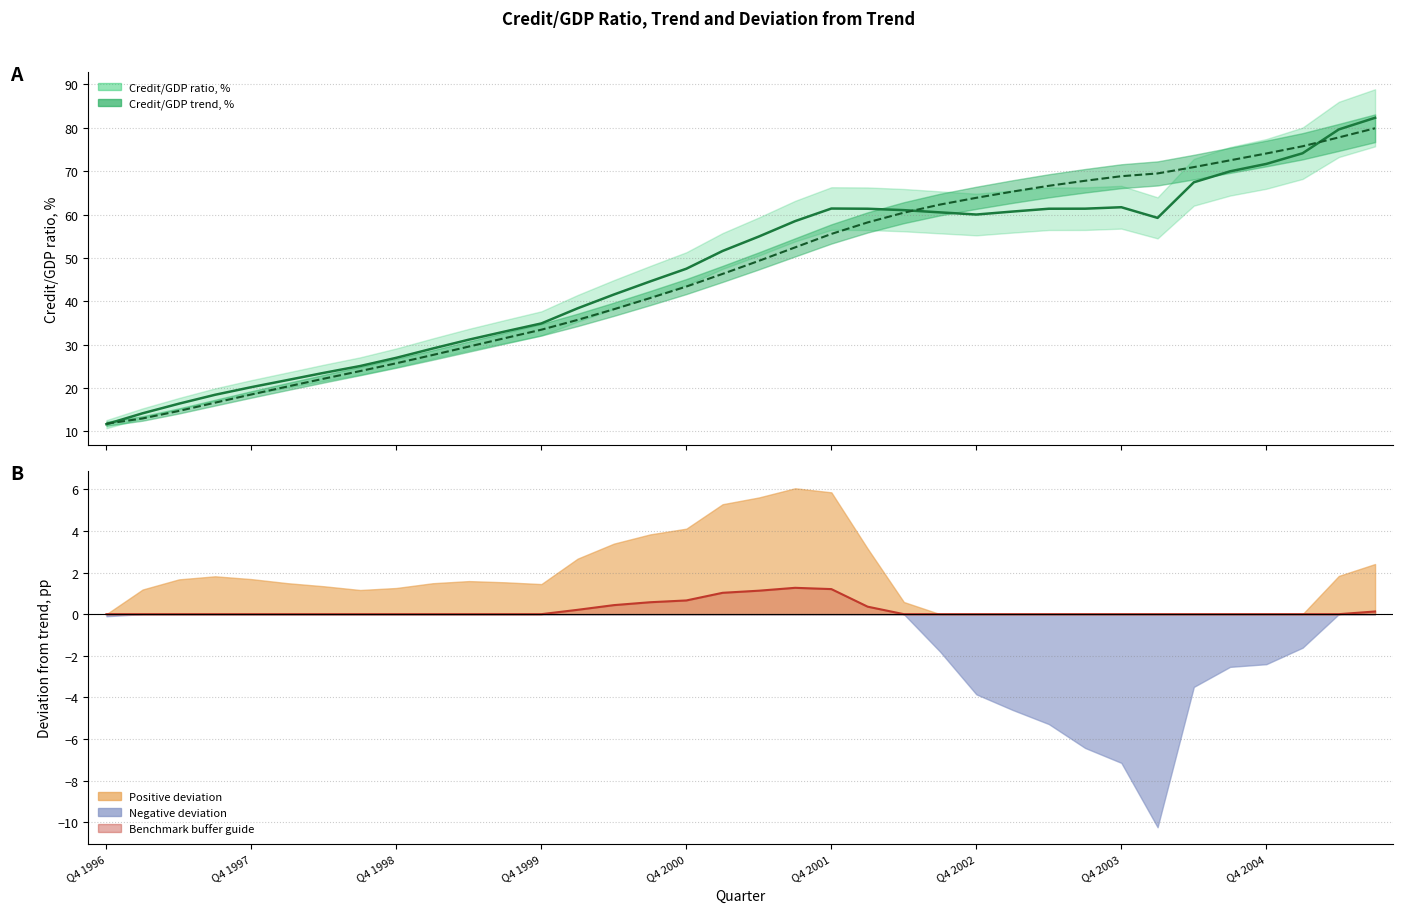

Is the value of Credit/GDP ratio, % at 22 greater than the value of Credit/GDP trend, % at 32?

No